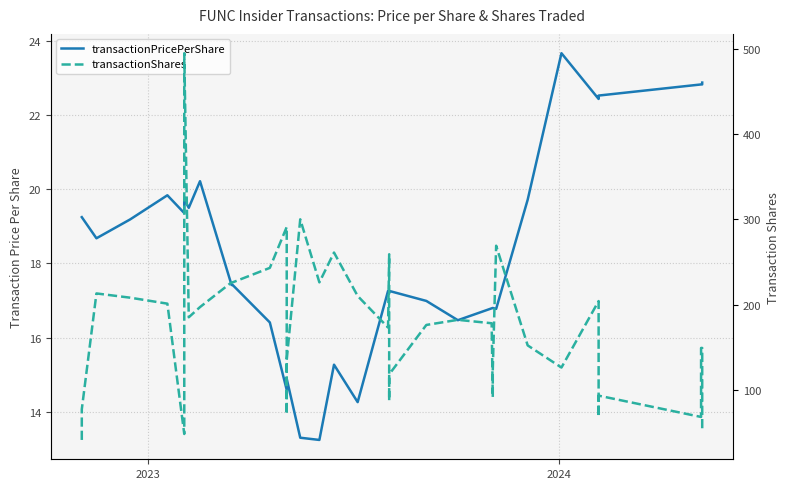

What is the value of the transactionShares point at the 1st from the left?

41.0